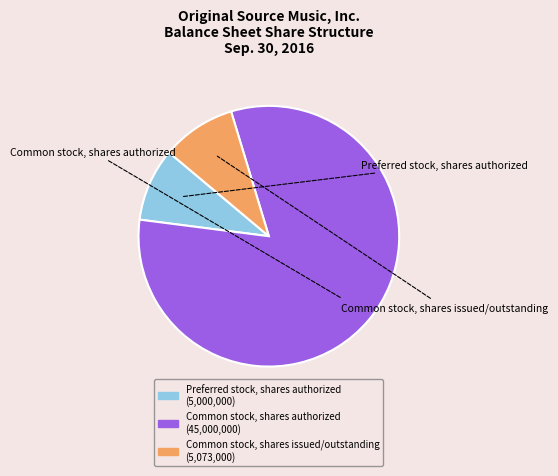

Which category accounts for the majority?

Common stock, shares authorized